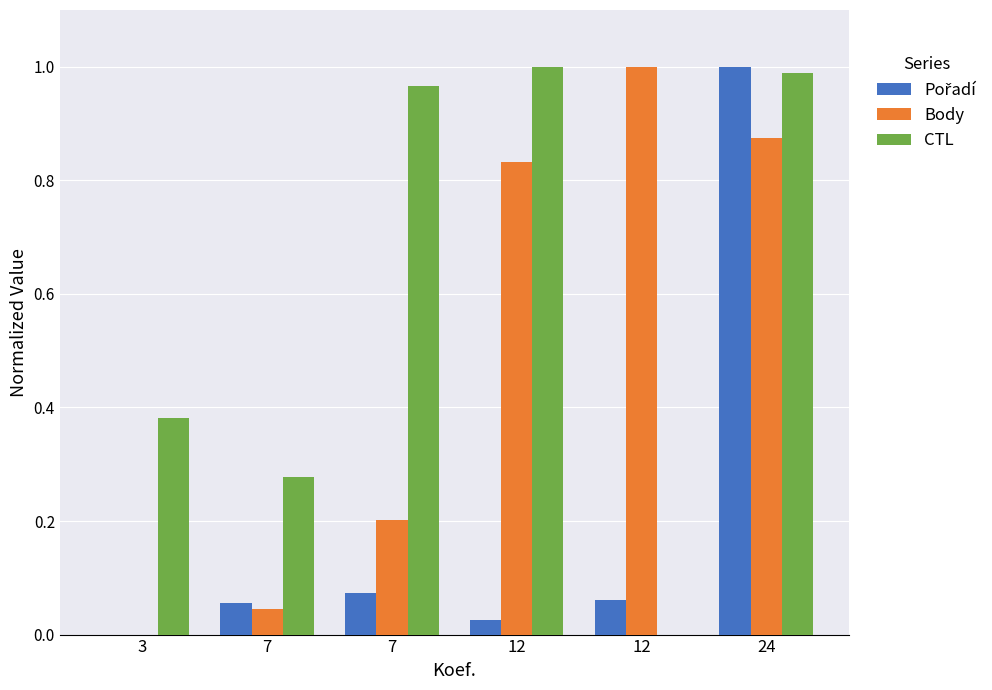

At which category does the chart reach its minimum across all series?

3